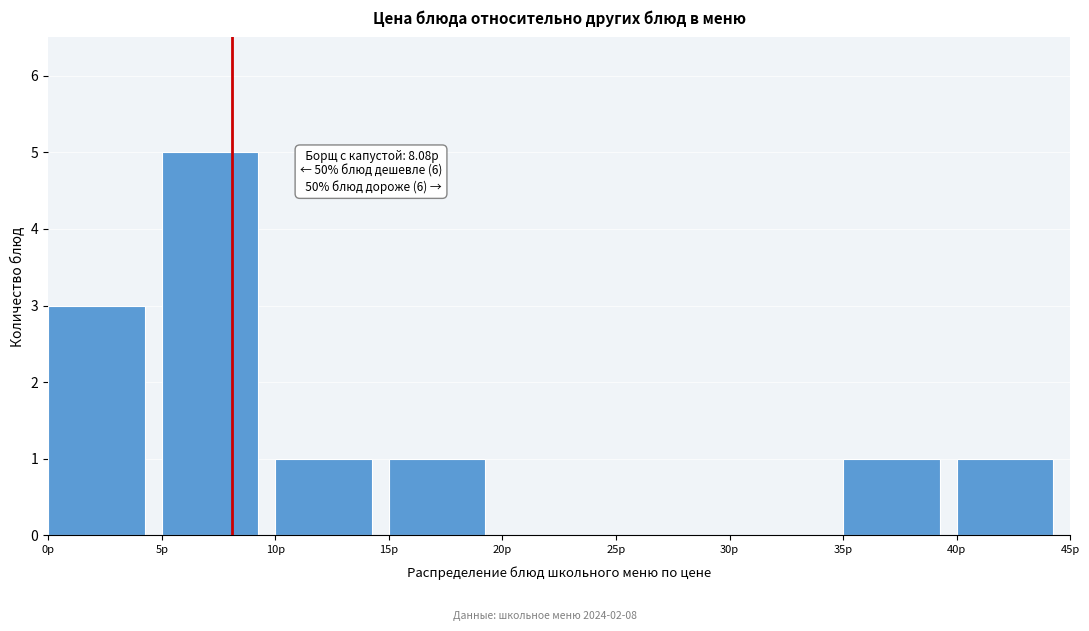

Over which range of the x-axis is the bar tallest?

5 to 10